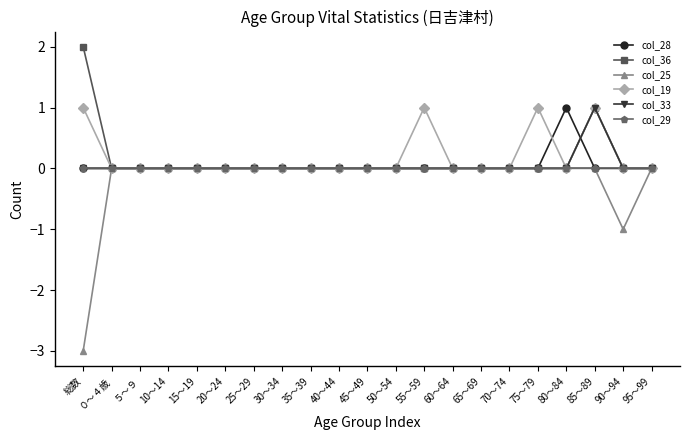

Count the col_33 values in the range 0 to 1.

21